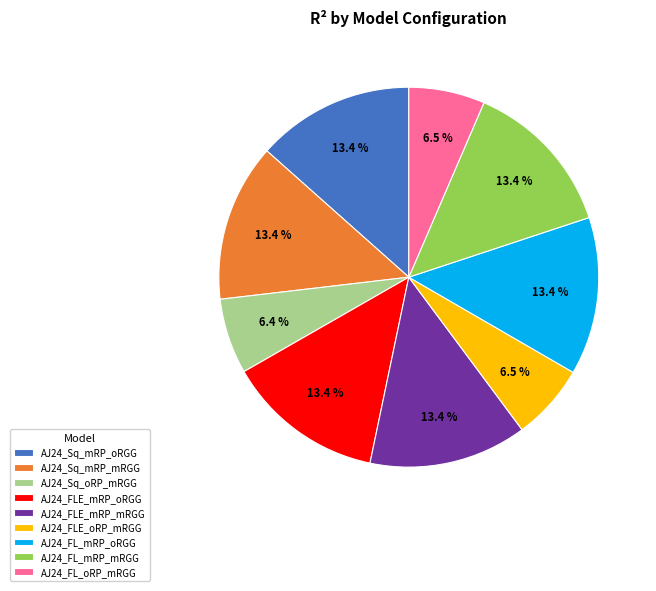

How many segments does this pie chart have?

9